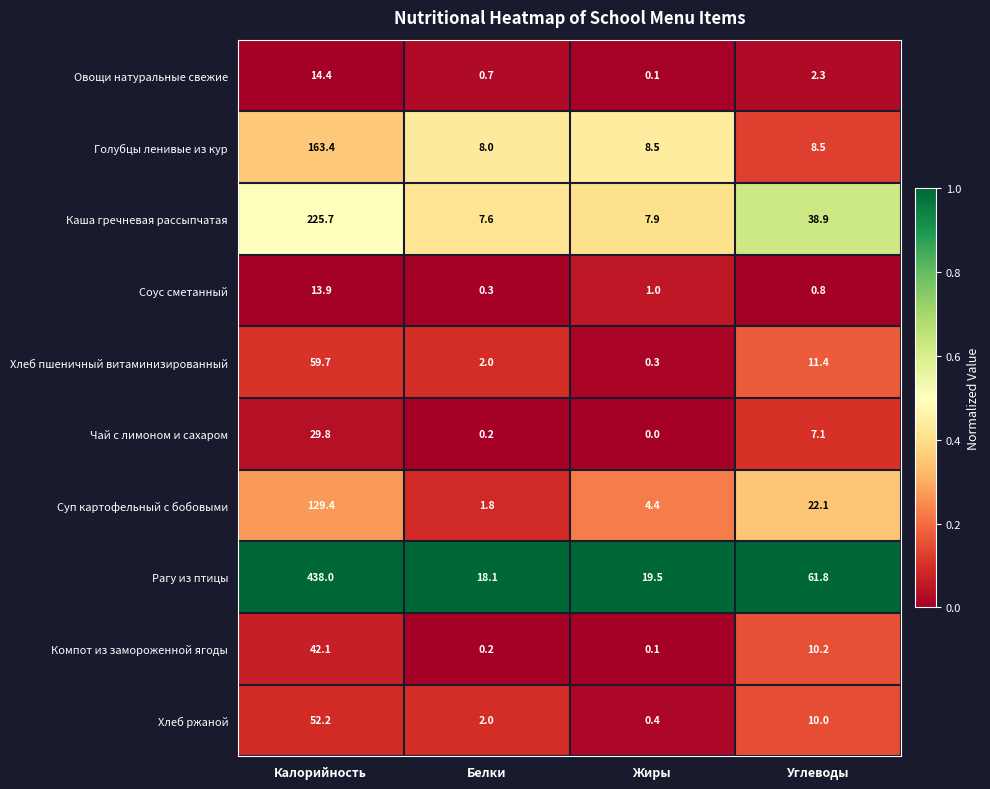

Which series has the largest total across all categories?

Рагу из птицы